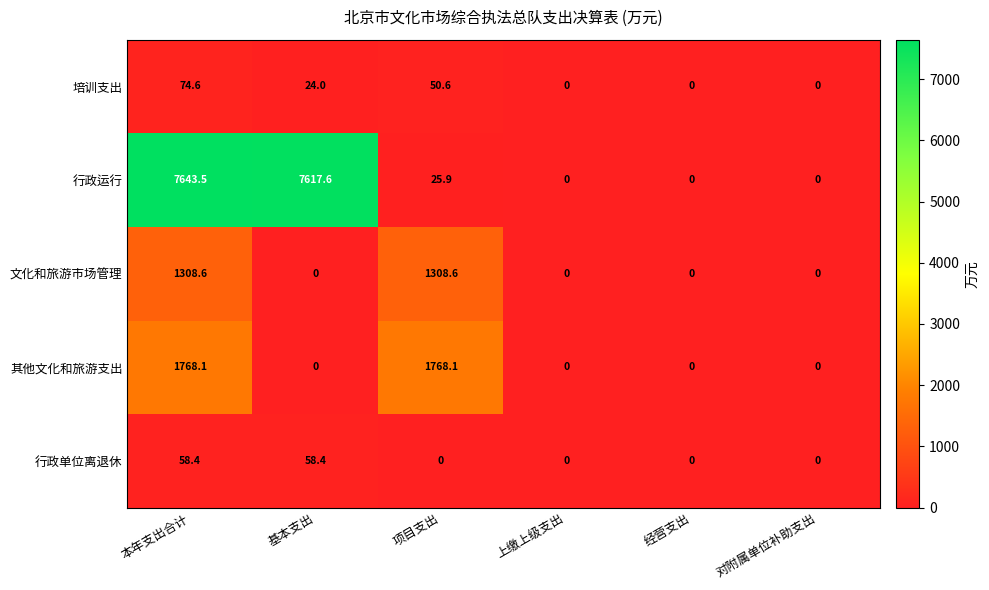

At which category is the sum across all series the highest?

本年支出合计